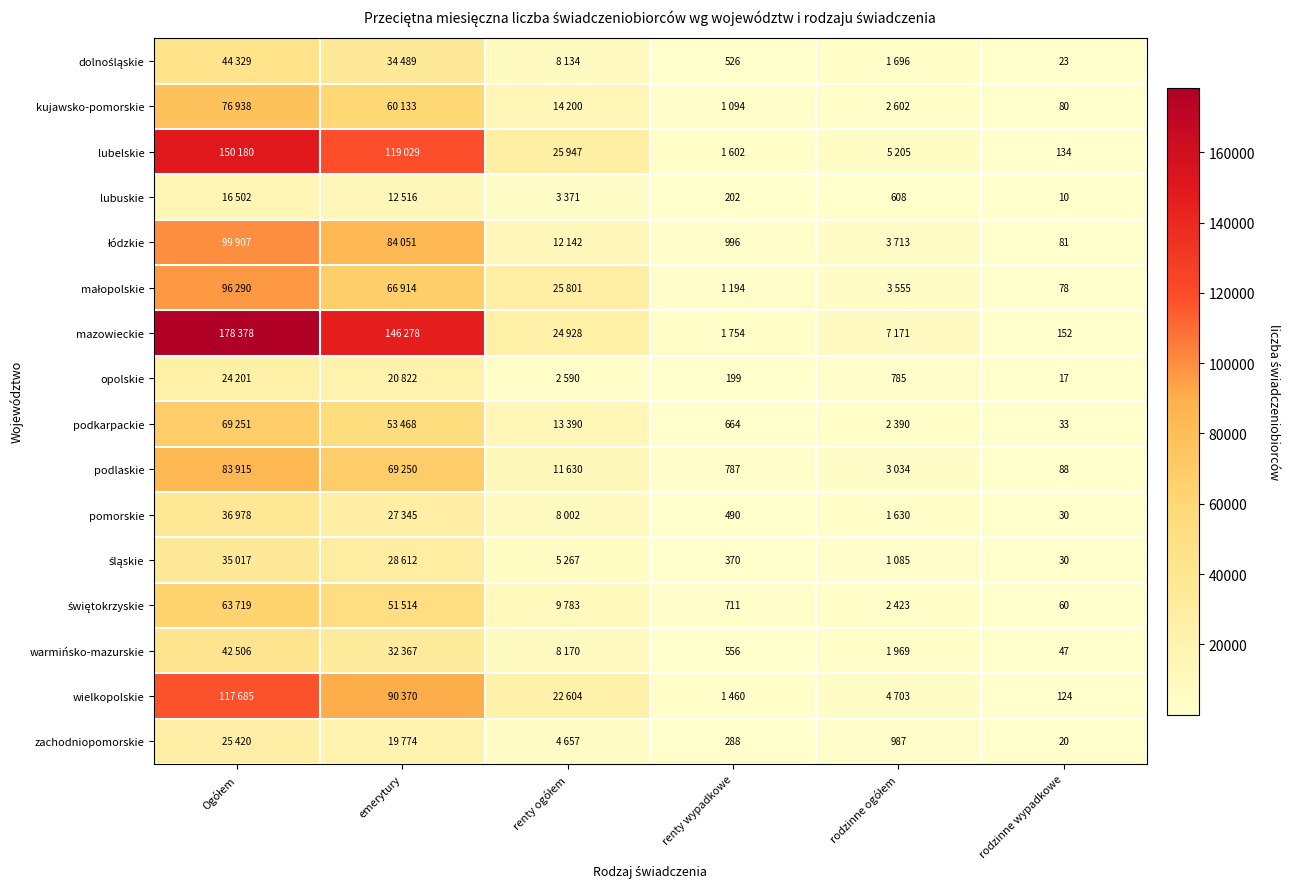

What is the total value across all series at rodzinne wypadkowe?

1007